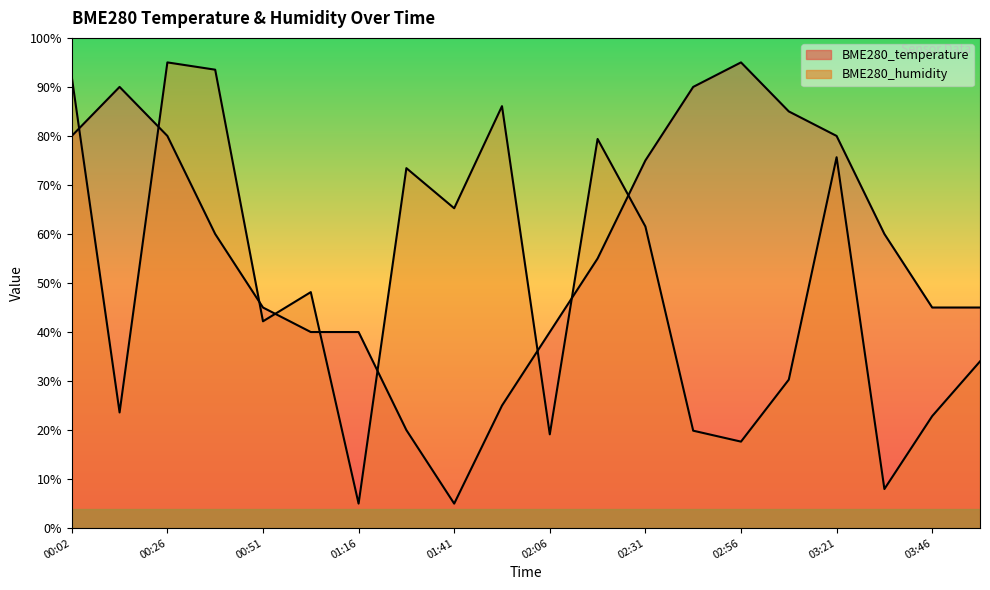

Does the chart display data point markers on the line(s)?

No